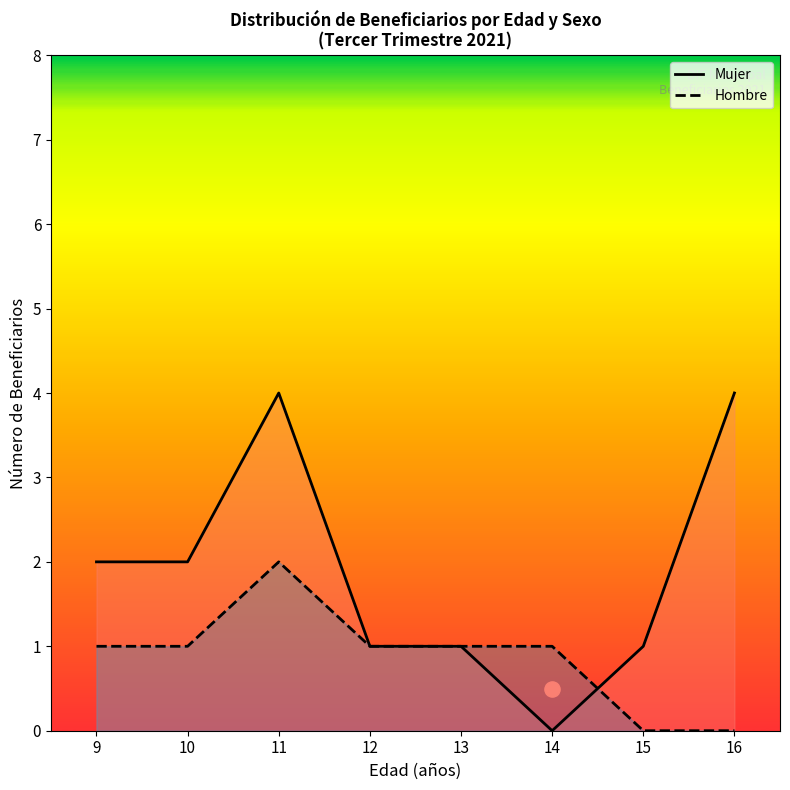

What are all the series names shown in the legend?

Mujer, Hombre